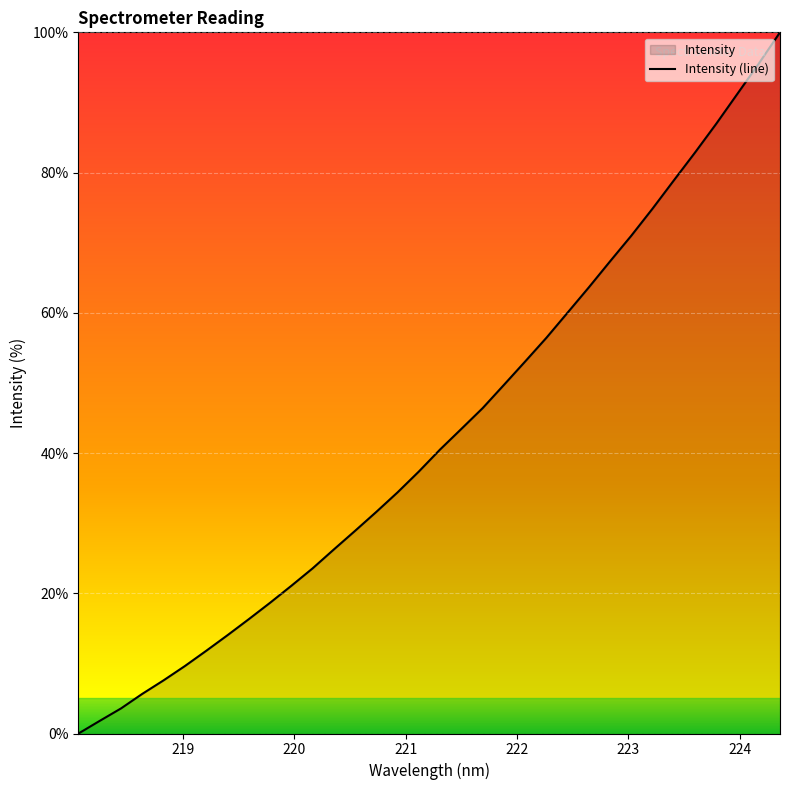

What is the maximum value shown in the chart?

100.0